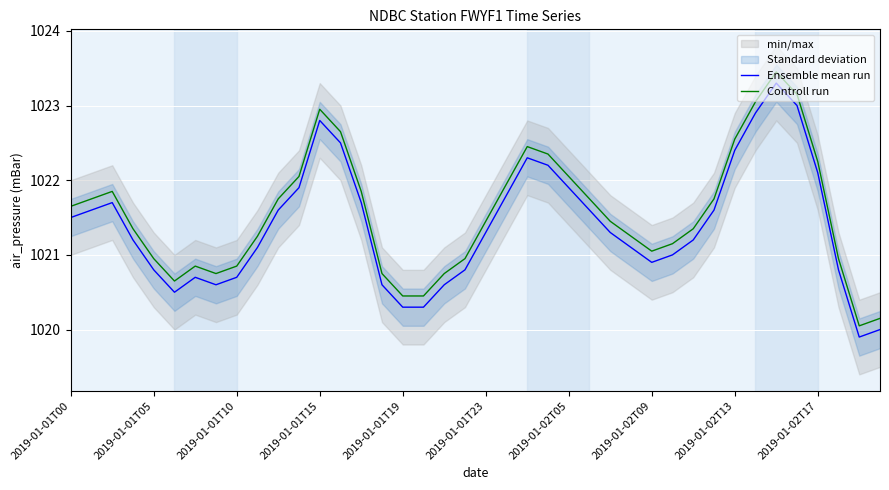

Reading right to left, extract all data points from this chart.

Ensemble mean run: 1020.0	1019.9	1020.8	1022.1	1023.0	1023.3	1022.9	1022.4	1021.6	1021.2	1021.0	1020.9	1021.1	1021.3	1021.6	1021.9	1022.2	1022.3	1021.8	1021.3	1020.8	1020.6	1020.3	1020.3	1020.6	1021.7	1022.5	1022.8	1021.9	1021.6	1021.1	1020.7	1020.6	1020.7	1020.5	1020.8	1021.2	1021.7	1021.6	1021.5
Controll run: 1020.1	1020.0	1020.9	1022.2	1023.1	1023.4	1023.0	1022.5	1021.8	1021.4	1021.1	1021.0	1021.2	1021.4	1021.8	1022.0	1022.4	1022.4	1021.9	1021.4	1020.9	1020.8	1020.4	1020.4	1020.8	1021.9	1022.6	1022.9	1022.0	1021.8	1021.2	1020.9	1020.8	1020.9	1020.6	1020.9	1021.4	1021.9	1021.8	1021.6